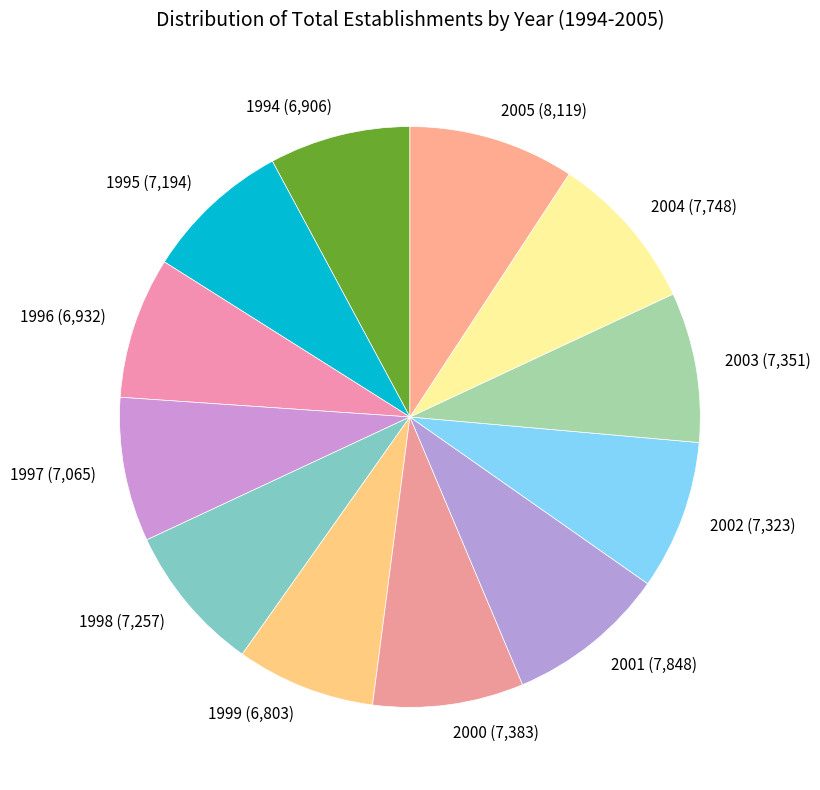

Does any single category account for the majority?

No